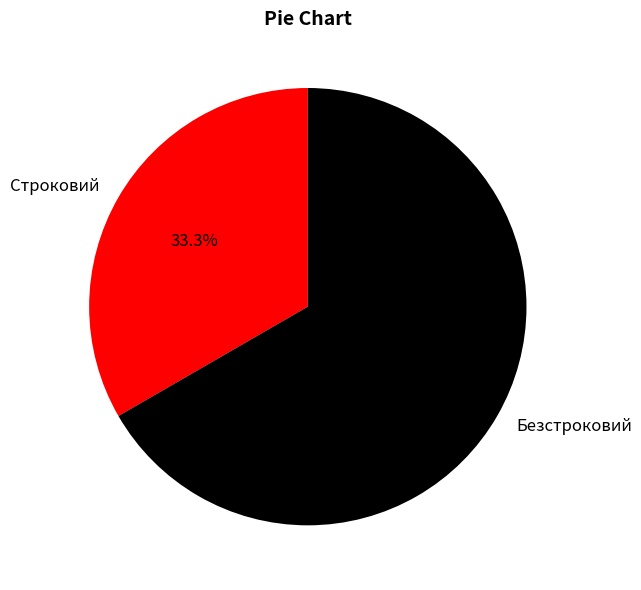

Does Безстроковий account for over 50% of the chart?

Yes